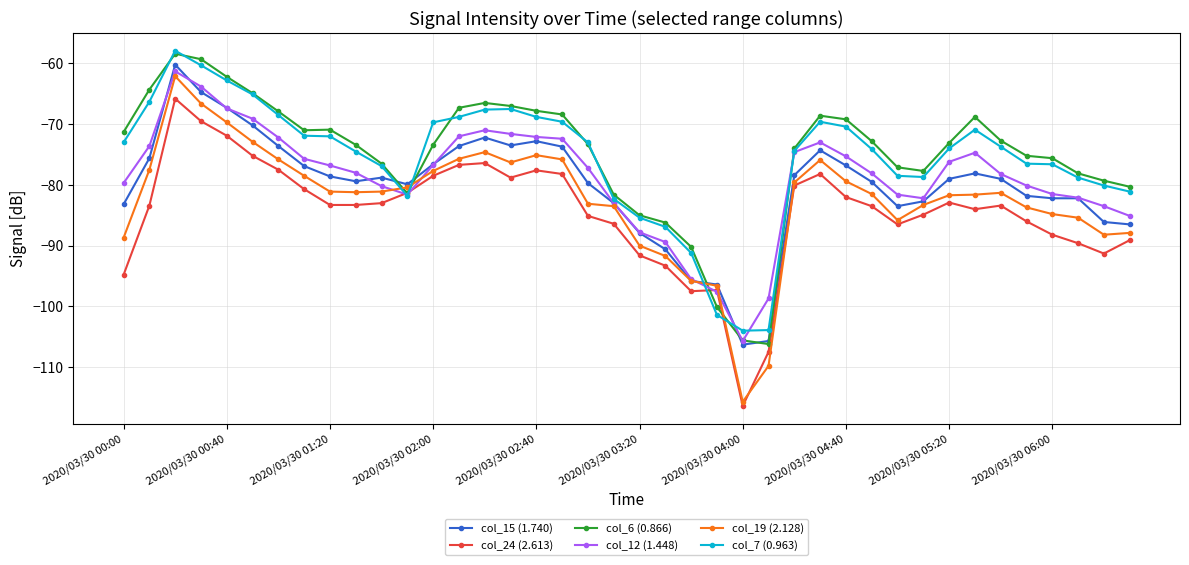

True or false: col_15 (1.740) has more than 2 points higher than both neighbors.

True